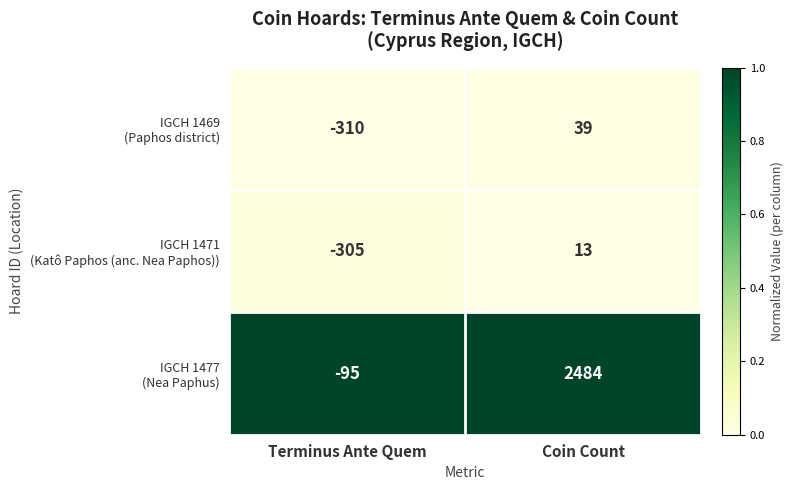

What is the smallest value displayed?

-310